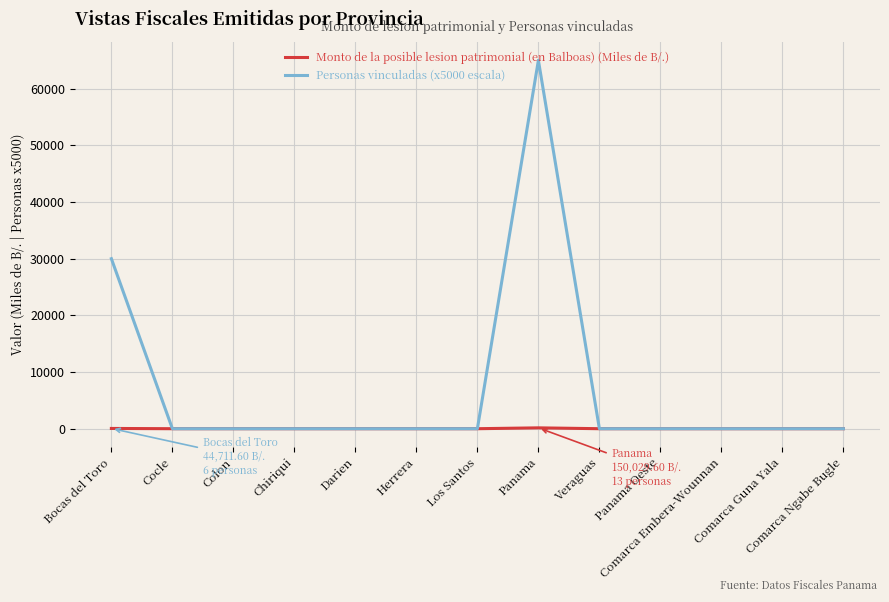

How many lines are shown in the chart?

2